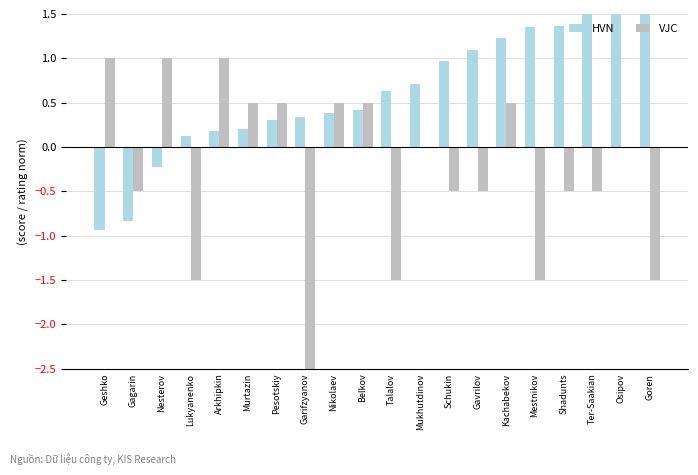

Is it true that VJC equals -1.5 at Lukyanenko?

True